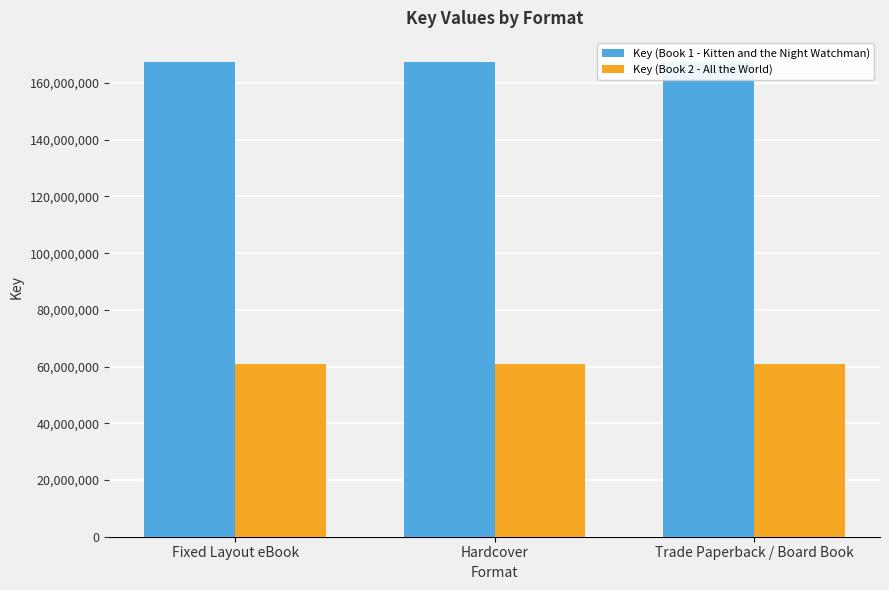

What position from the left is Hardcover?

2